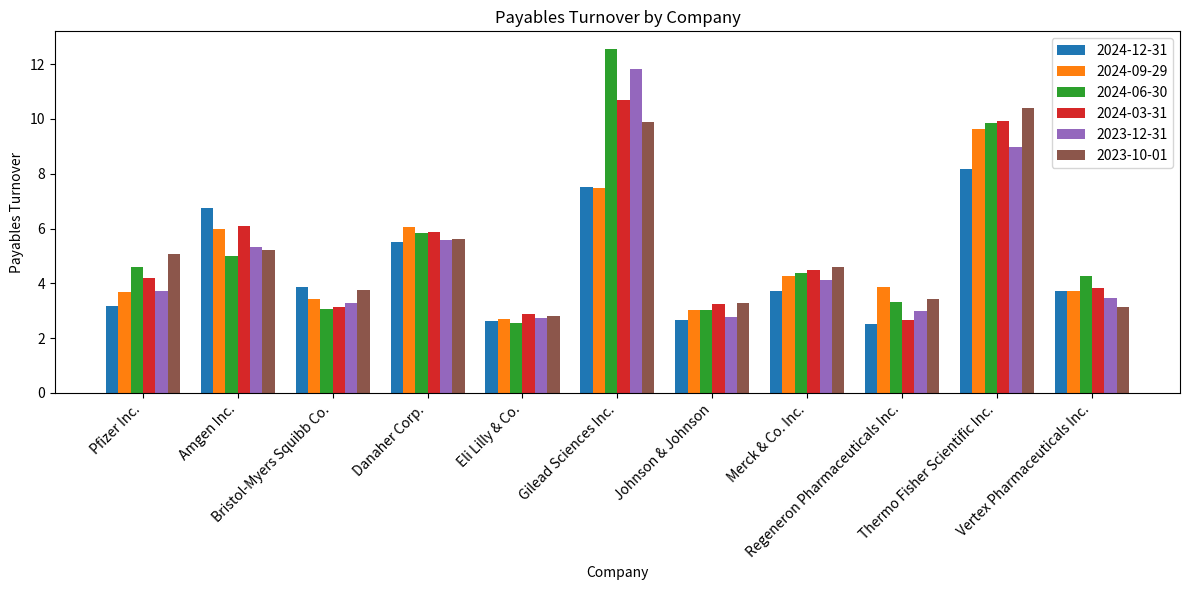

Which series has the largest total across all categories?

2024-06-30